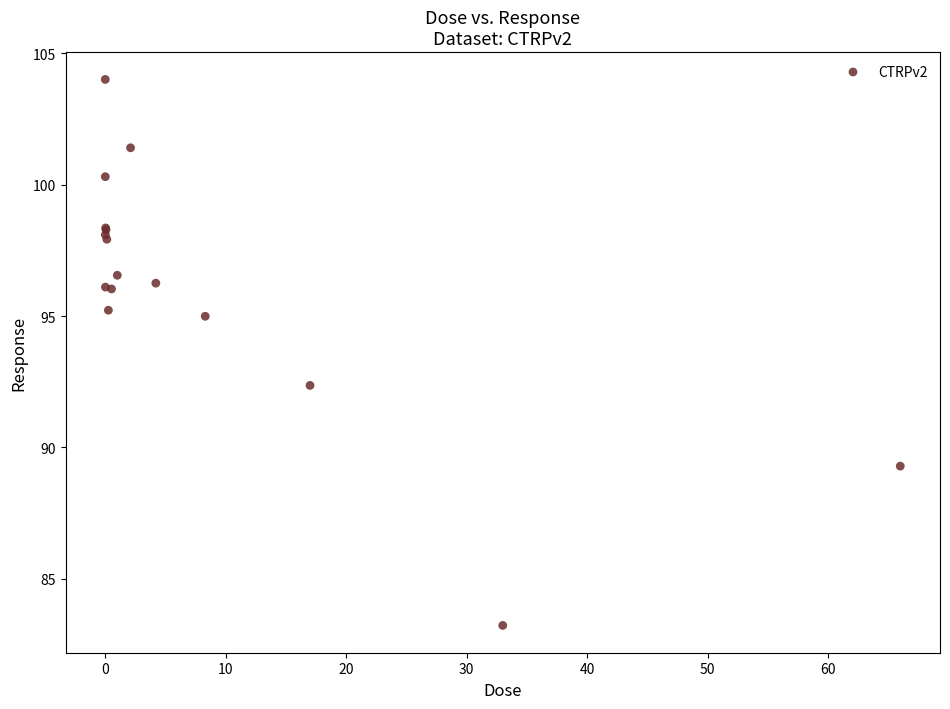

What Y value in the scatter plot is closest to 93?

92.4